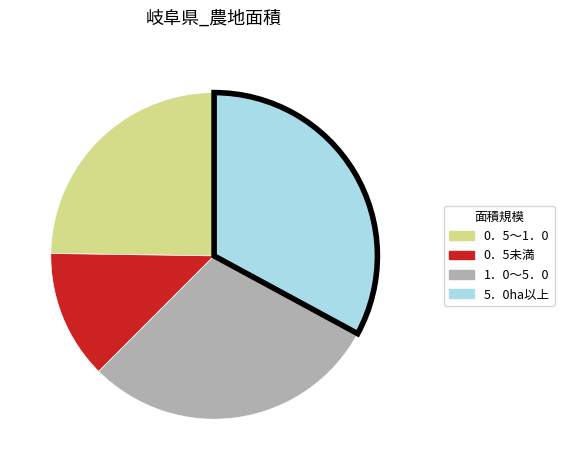

Is there a majority slice in this chart?

No